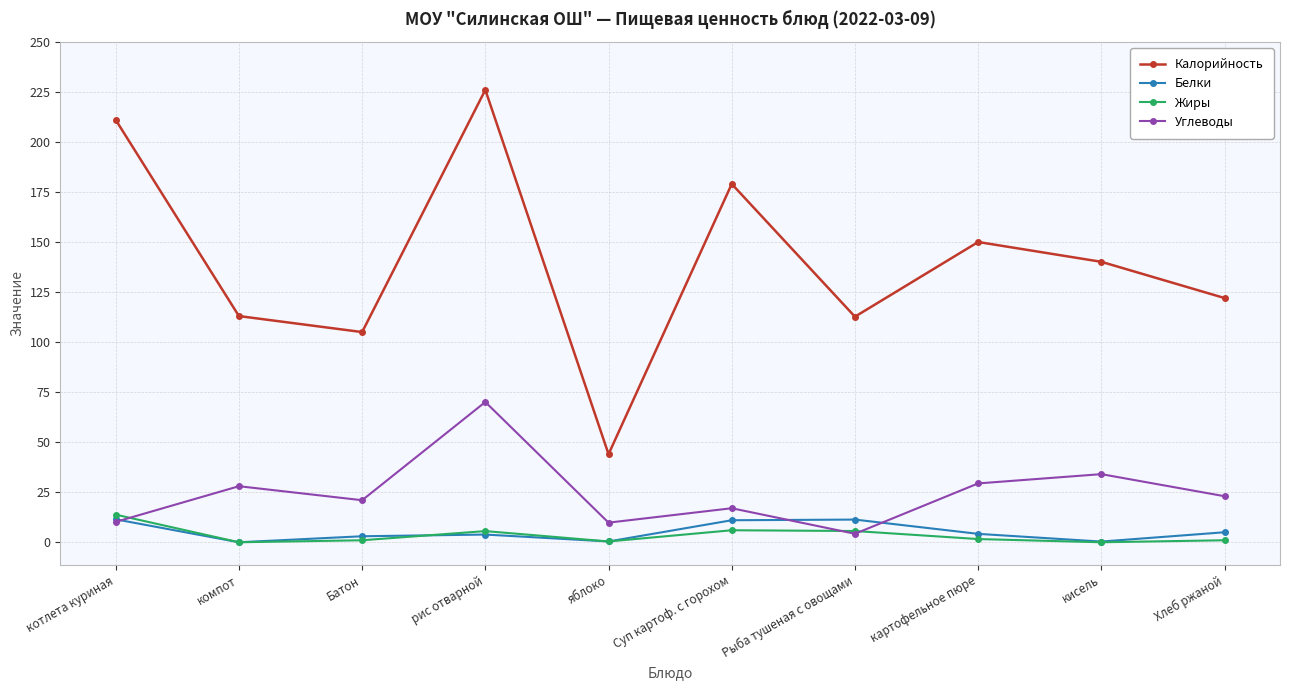

What is the average value of the Жиры series?

3.5